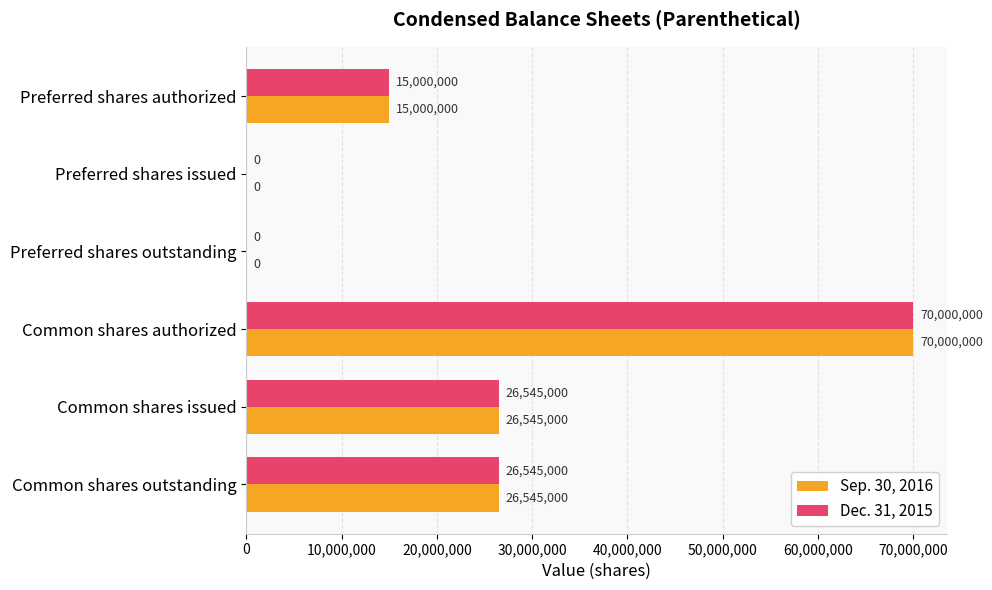

At which category is the sum across all series the highest?

Common shares authorized